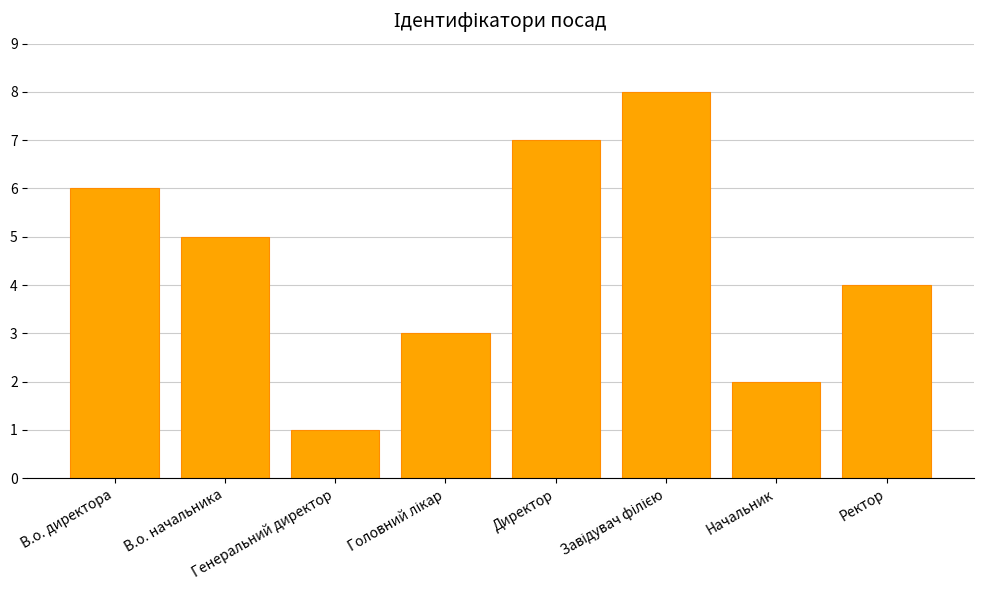

What is the difference between the second highest and second lowest values?

5